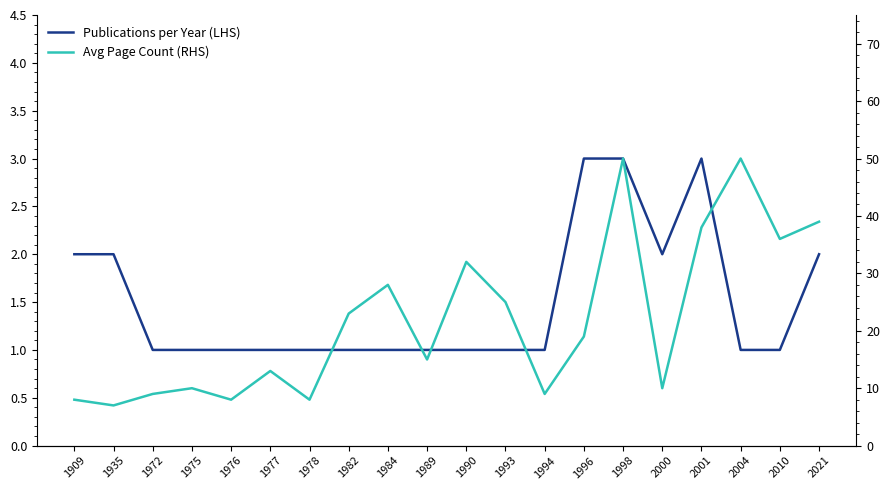

Which series has the largest total across all categories?

Avg Page Count (RHS)